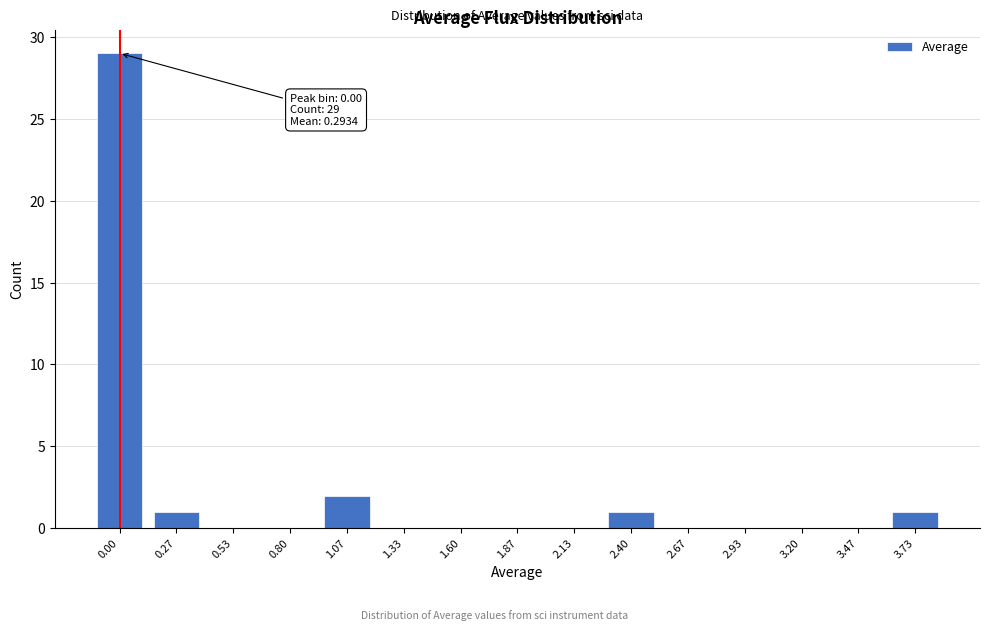

Reading left to right, list all the values displayed in this chart.

0.00=29	0.27=1	0.53=0	0.80=0	1.07=2	1.33=0	1.60=0	1.87=0	2.13=0	2.40=1	2.67=0	2.93=0	3.20=0	3.47=0	3.73=1